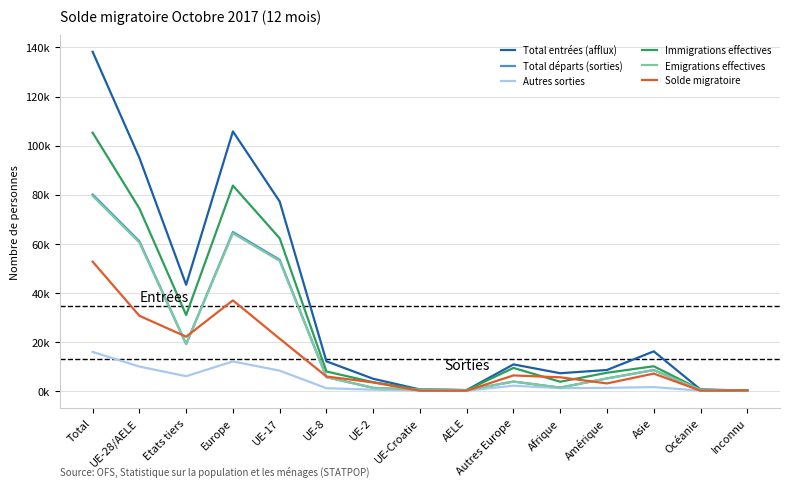

What is the label of the 4th point from the left?

Europe